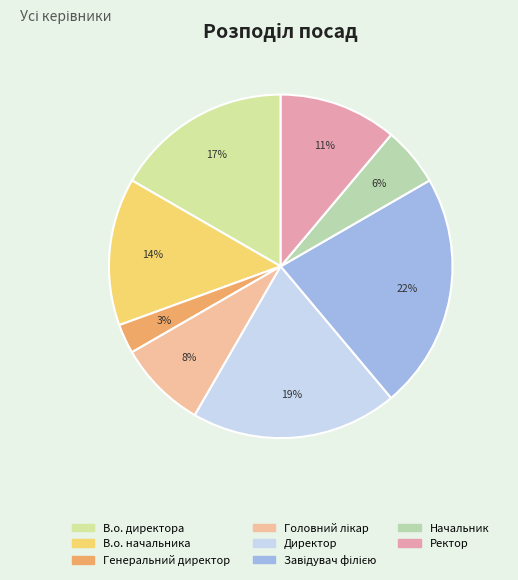

What percentage is the В.о. директора slice, to the nearest percent?

17%